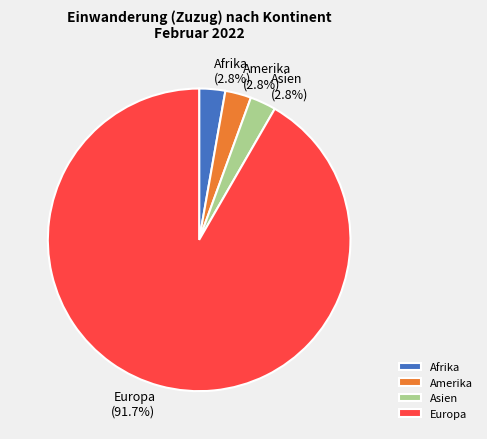

Combined, do Afrika (2.8%) and Amerika (2.8%) account for over 50%?

No